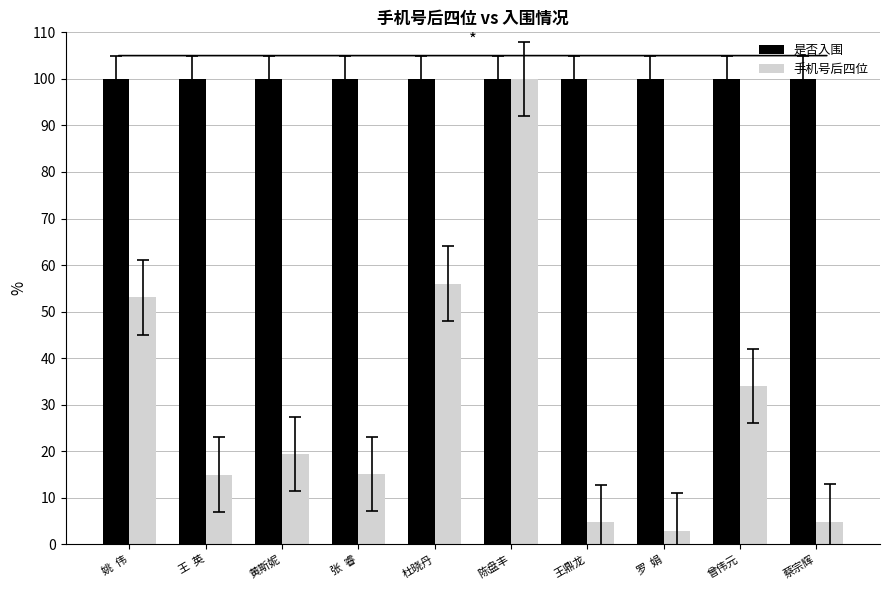

Which label corresponds to the smallest value in the chart?

罗  娟